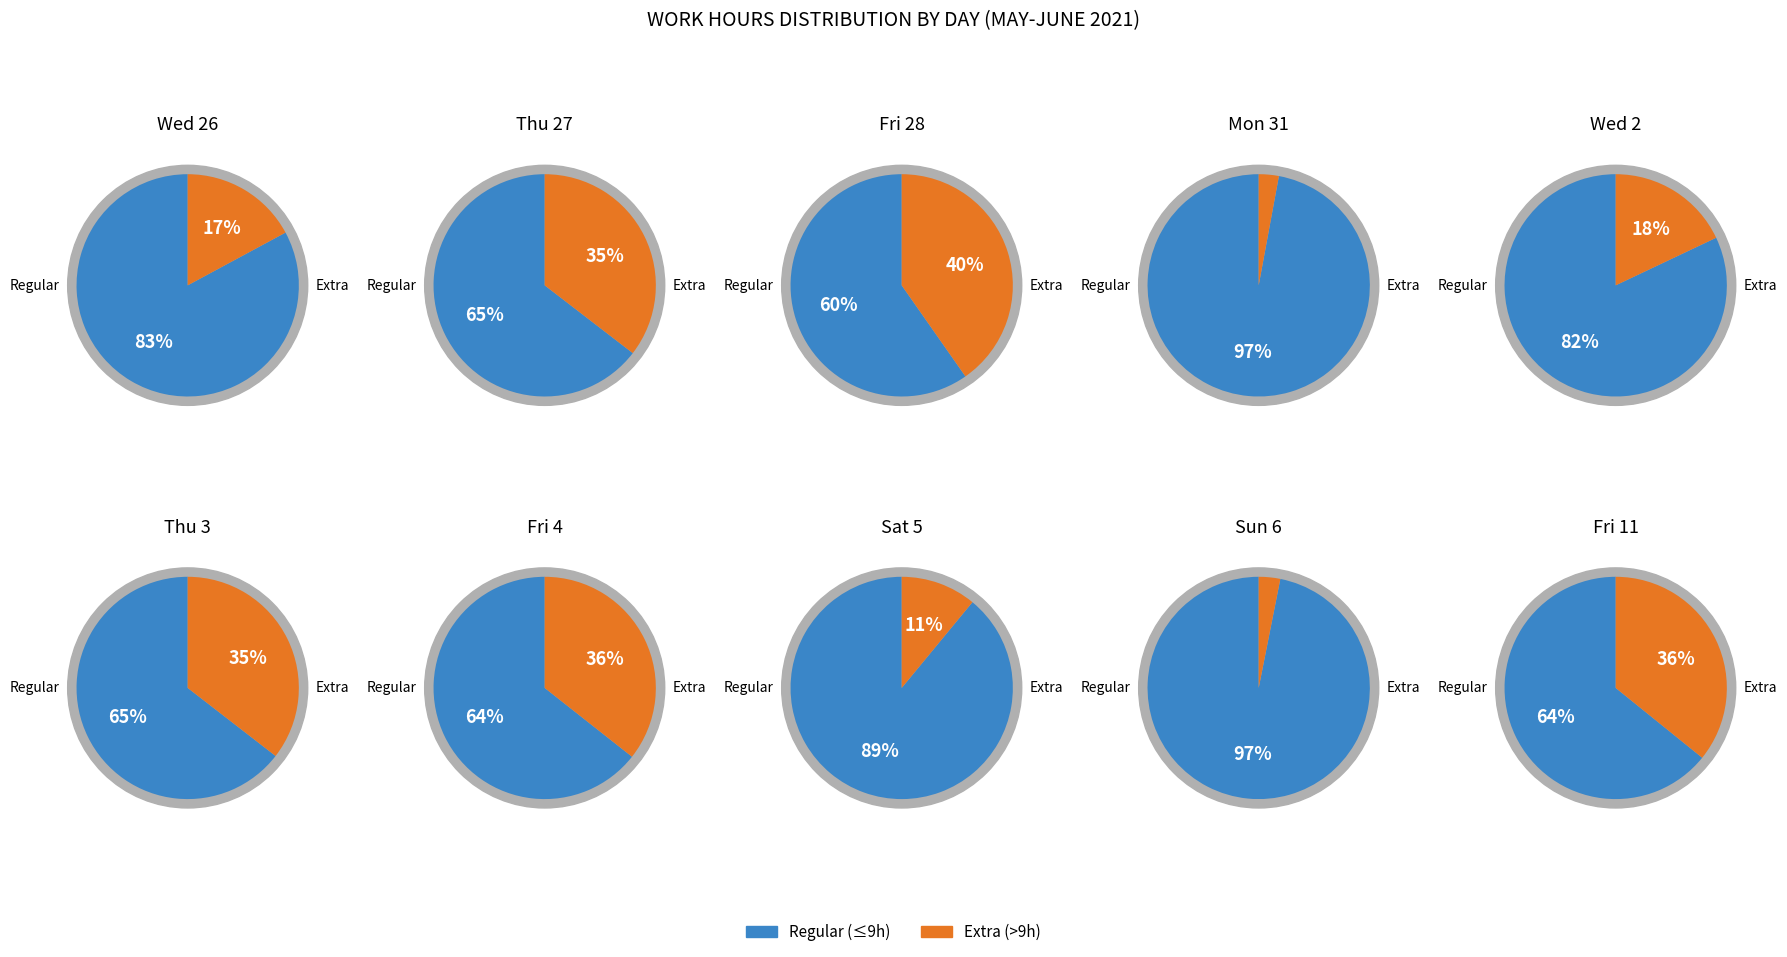

Which slice is the smallest?

3